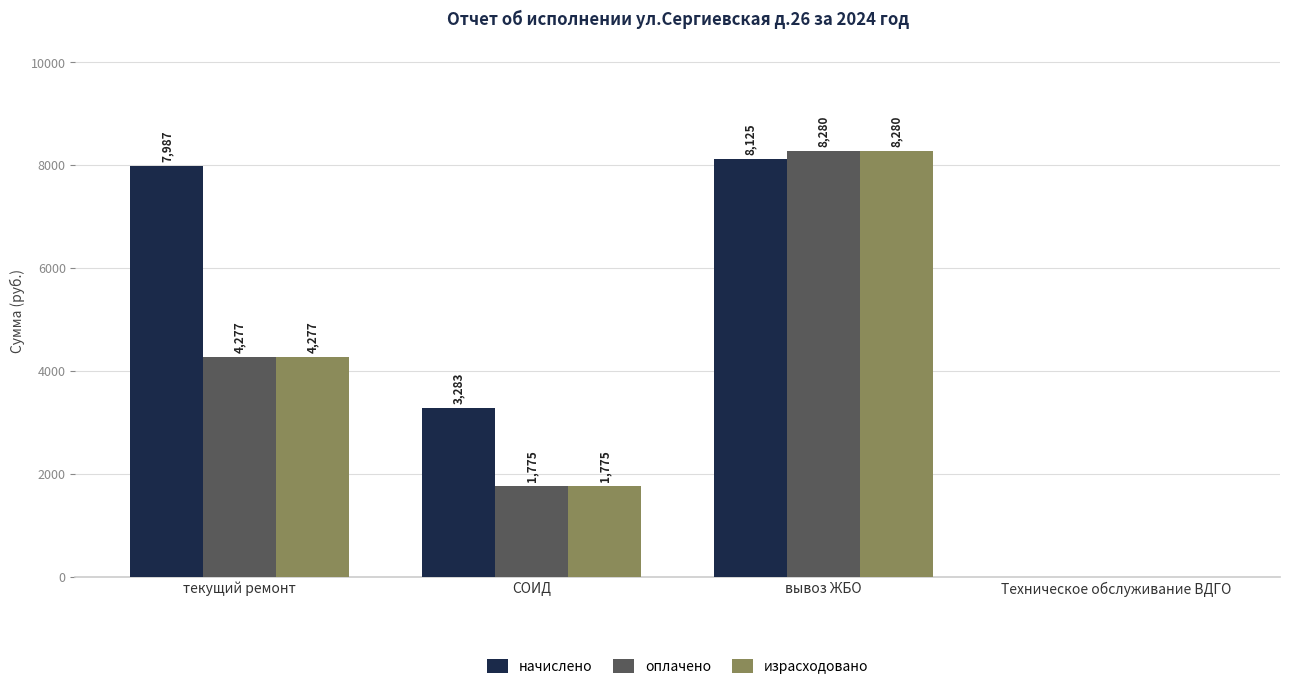

Which series has the largest total across all categories?

начислено